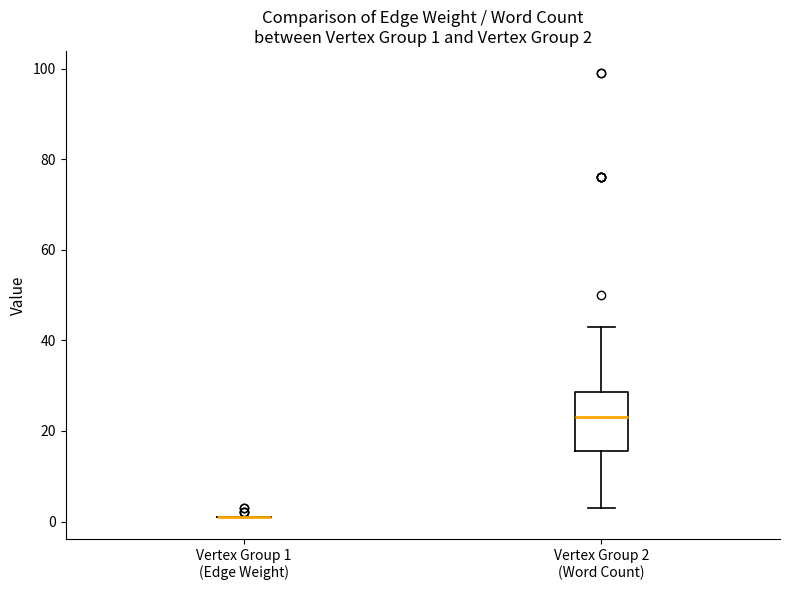

Which box is the tallest, from its lower edge to its upper edge?

Vertex Group 2 (Word Count)